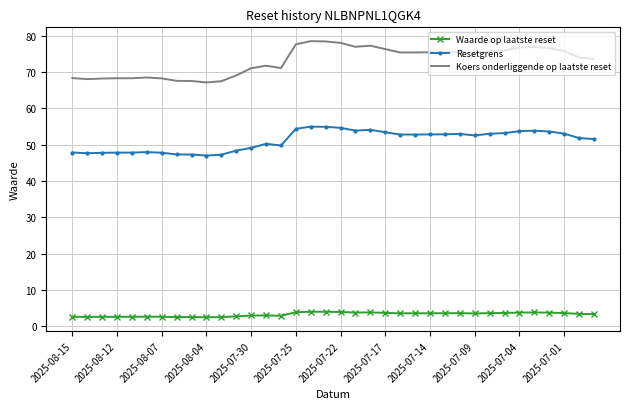

Which series has the largest total across all categories?

Koers onderliggende op laatste reset